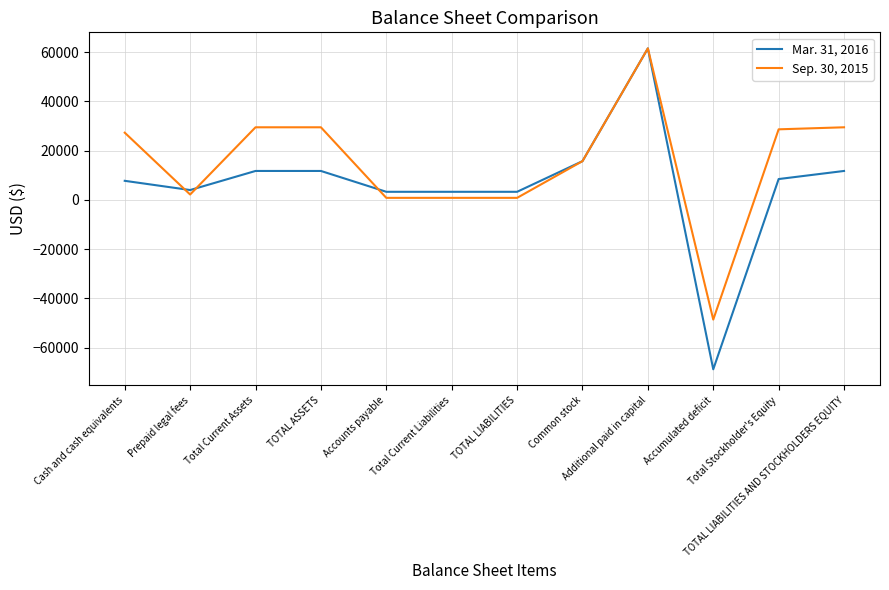

Between Common stock and TOTAL LIABILITIES AND STOCKHOLDERS EQUITY, which series saw the biggest shift?

Sep. 30, 2015